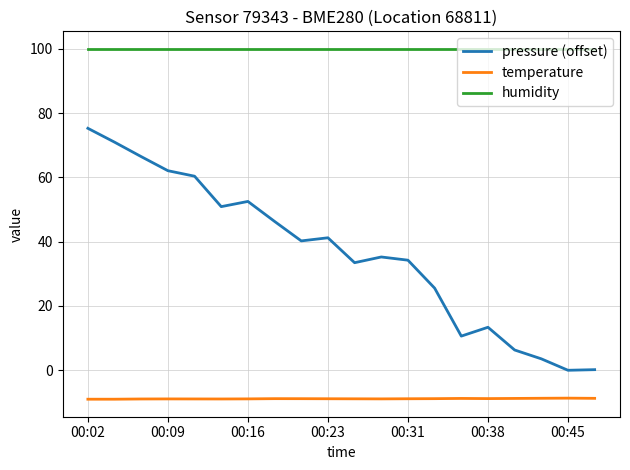

What is the highest value of the temperature series?

-8.7